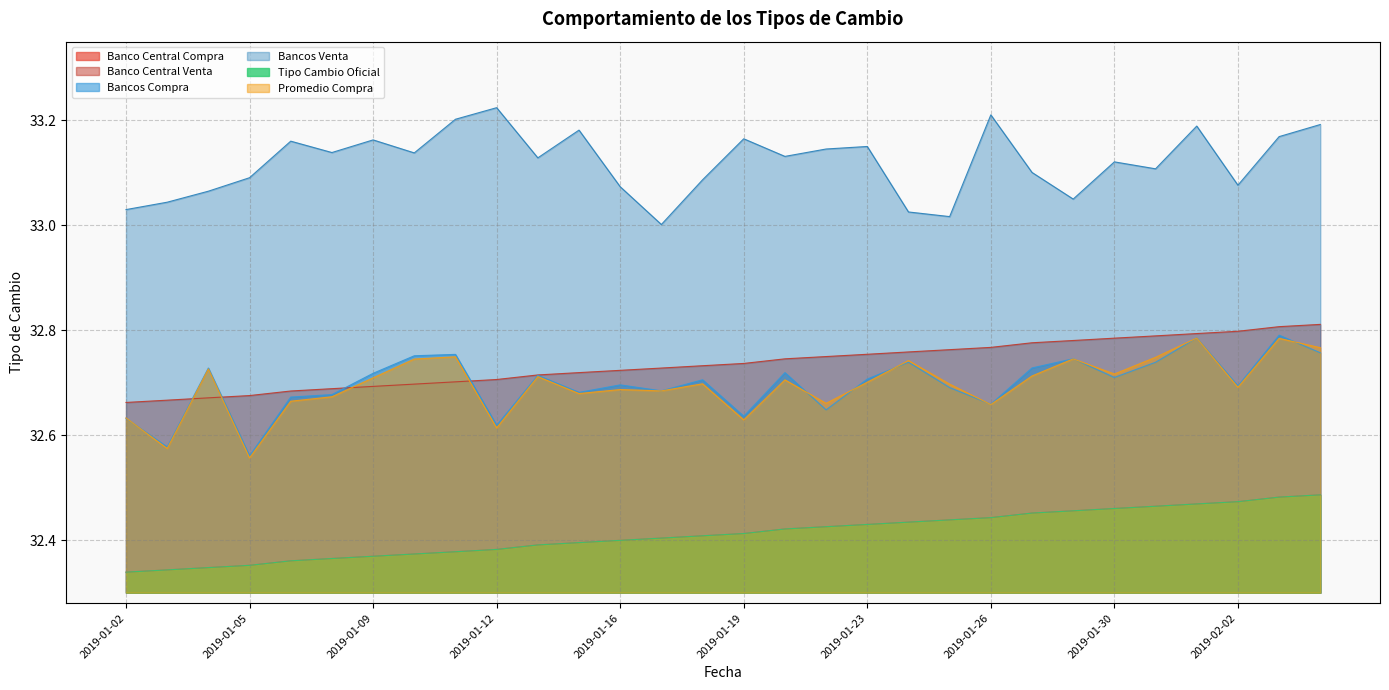

At which category is the sum across all series the highest?

2019-02-04